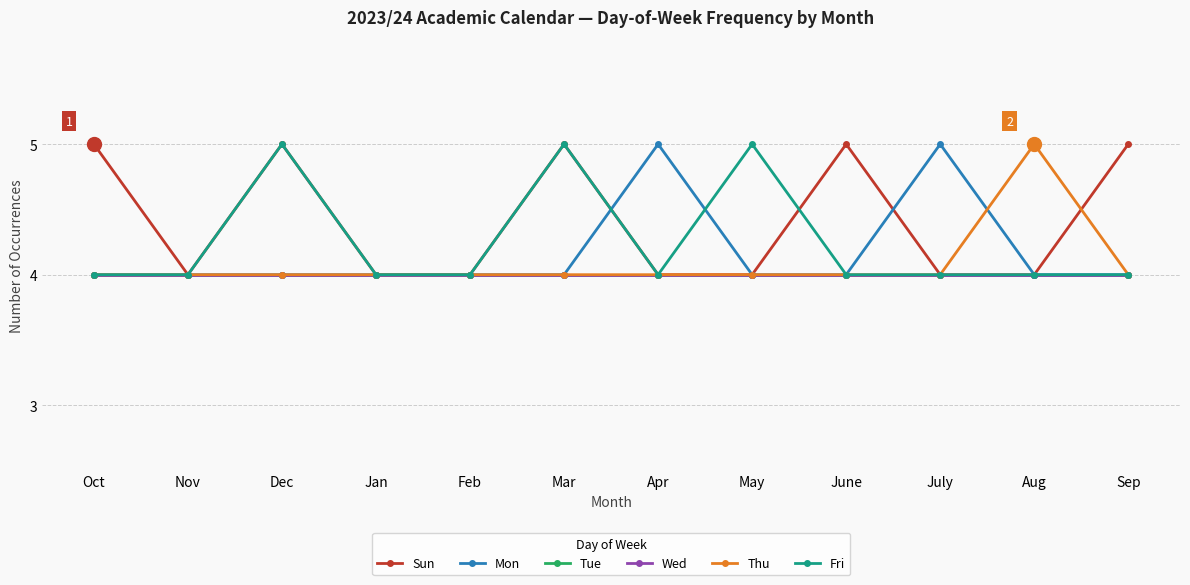

True or false: Mon has more than 0 interior local peaks.

True